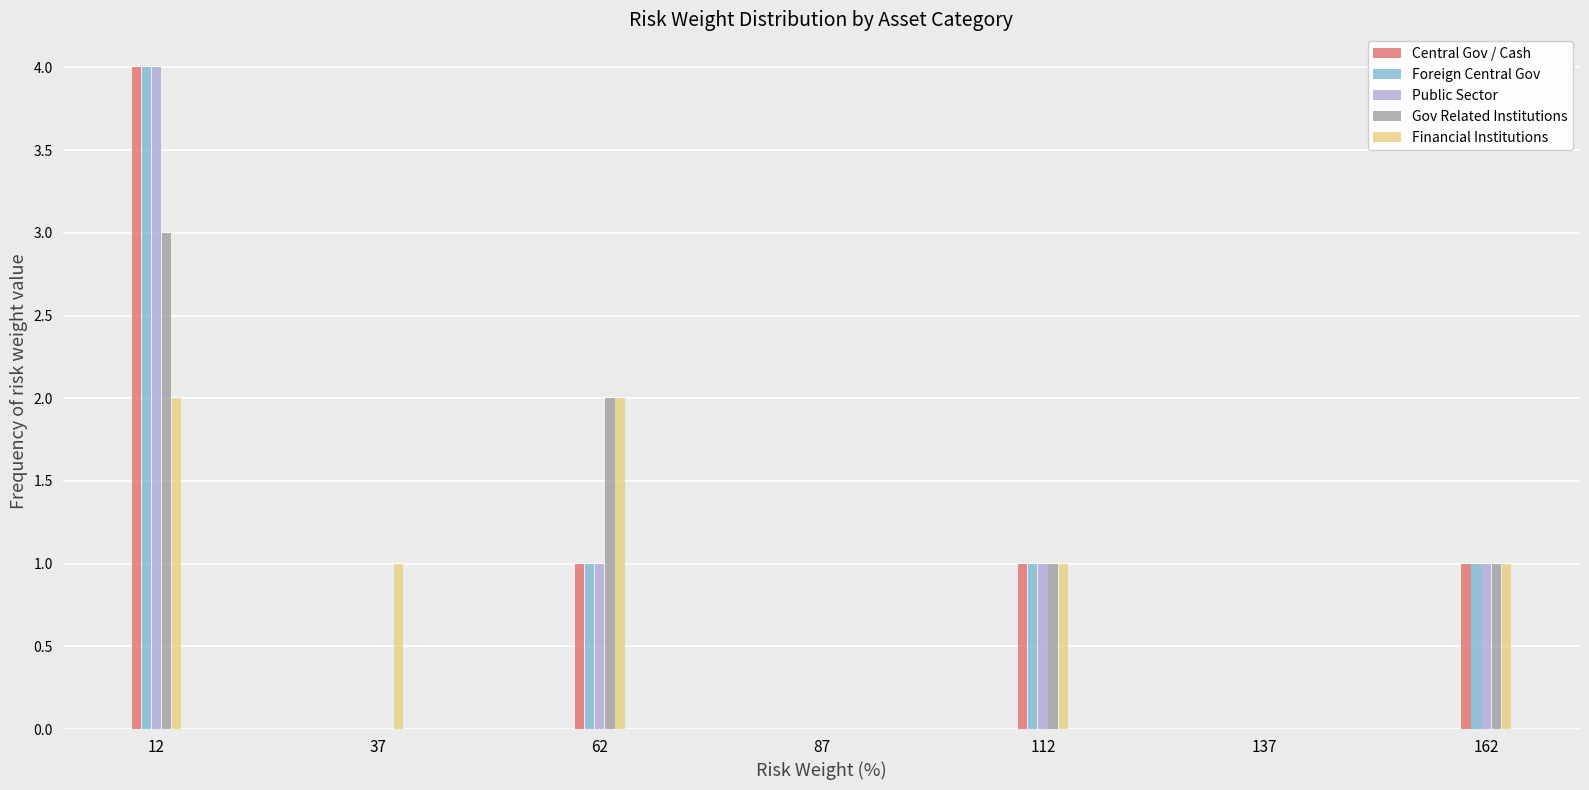

What is the sum of all Foreign Central Gov values?

7